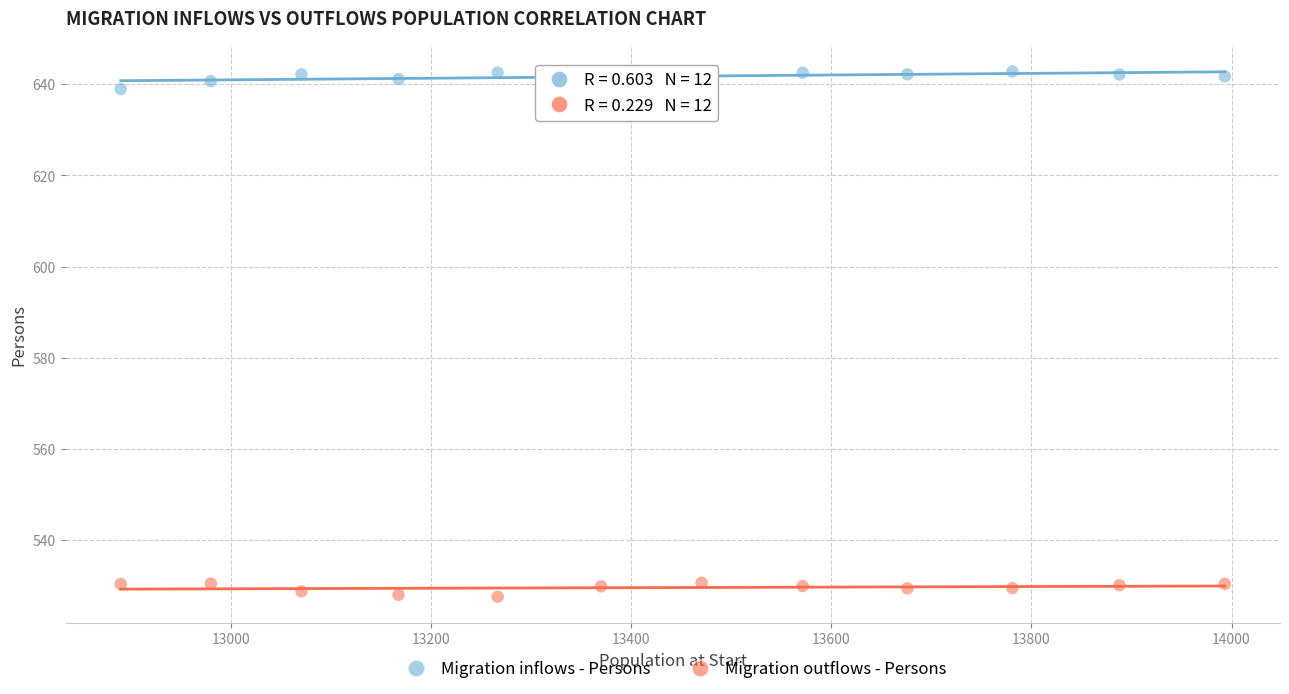

Which series reaches the maximum Y coordinate?

Migration inflows - Persons